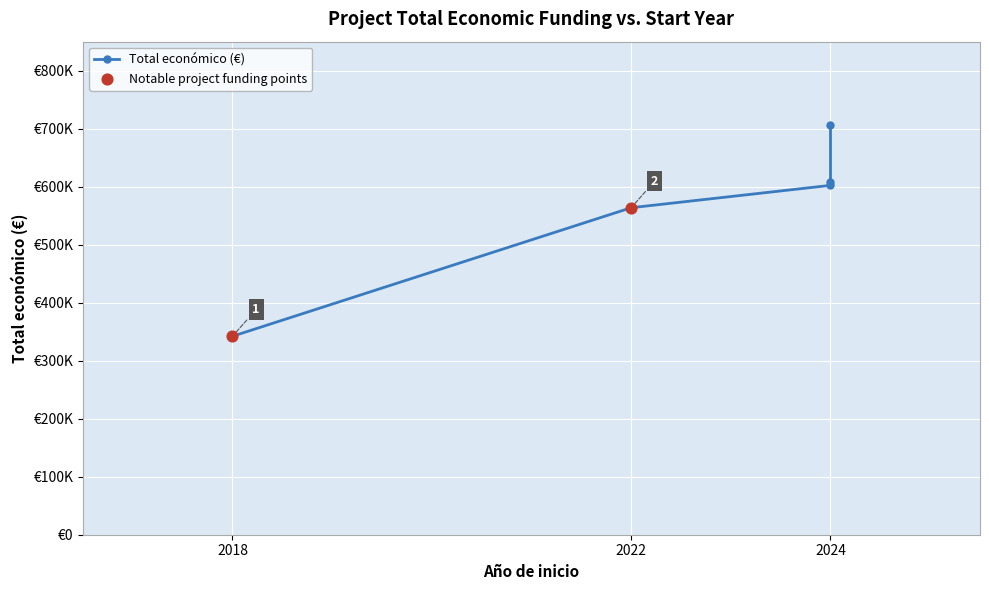

Approximately how many times larger is the value at 2024 compared to 2024?

0.9